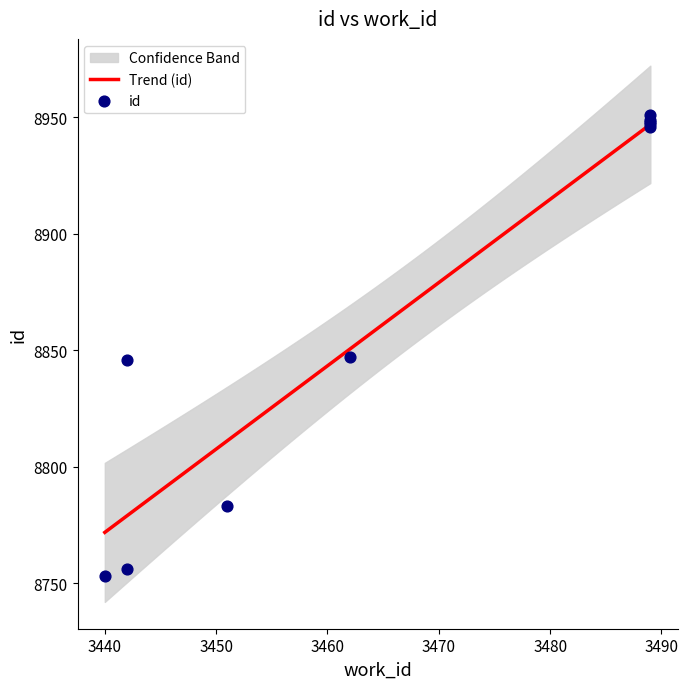

What is the change in value from 3462 to 3489?

+100